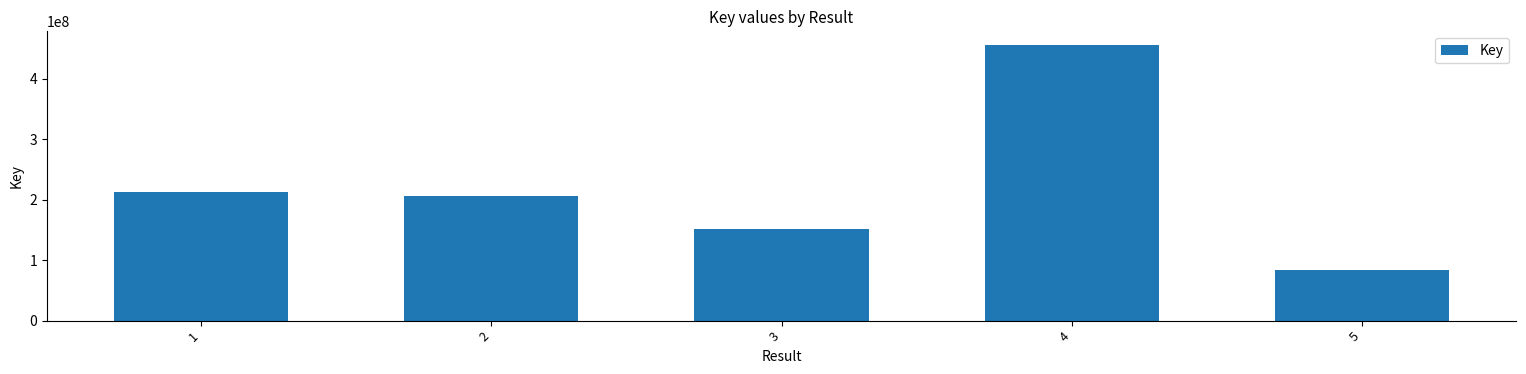

What is the sum of all values?

1109427876